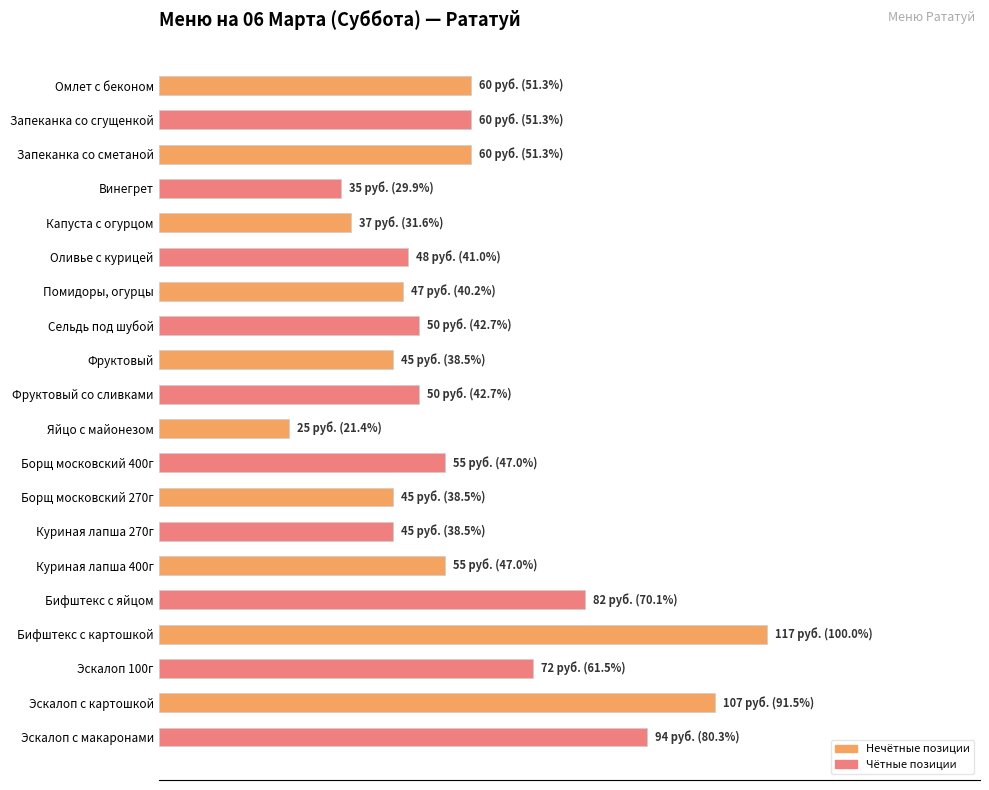

Which category has the lowest value across all series?

Яйцо с майонезом